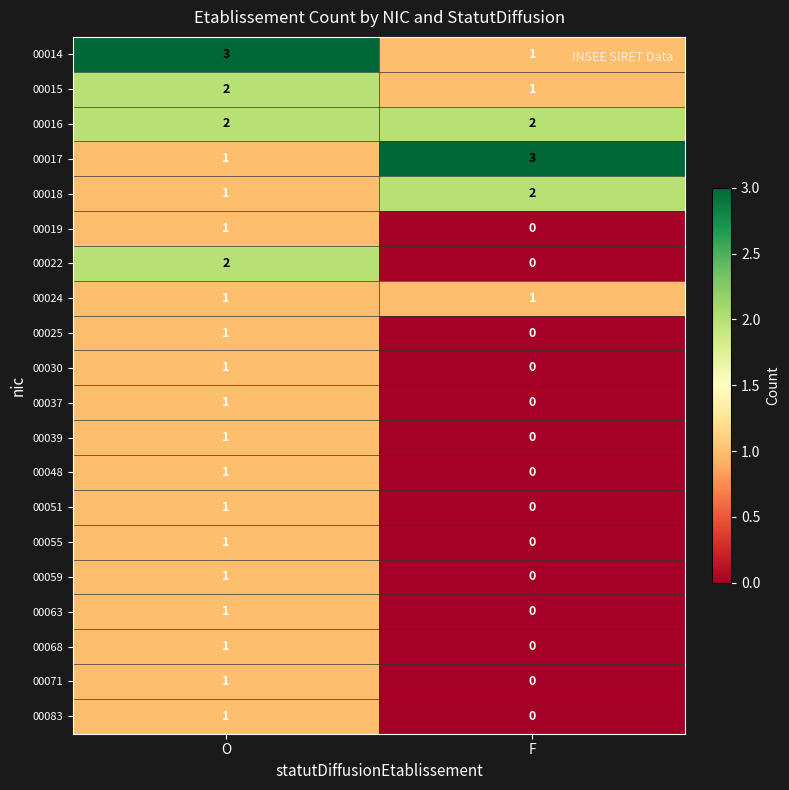

How many series are shown in this chart?

20